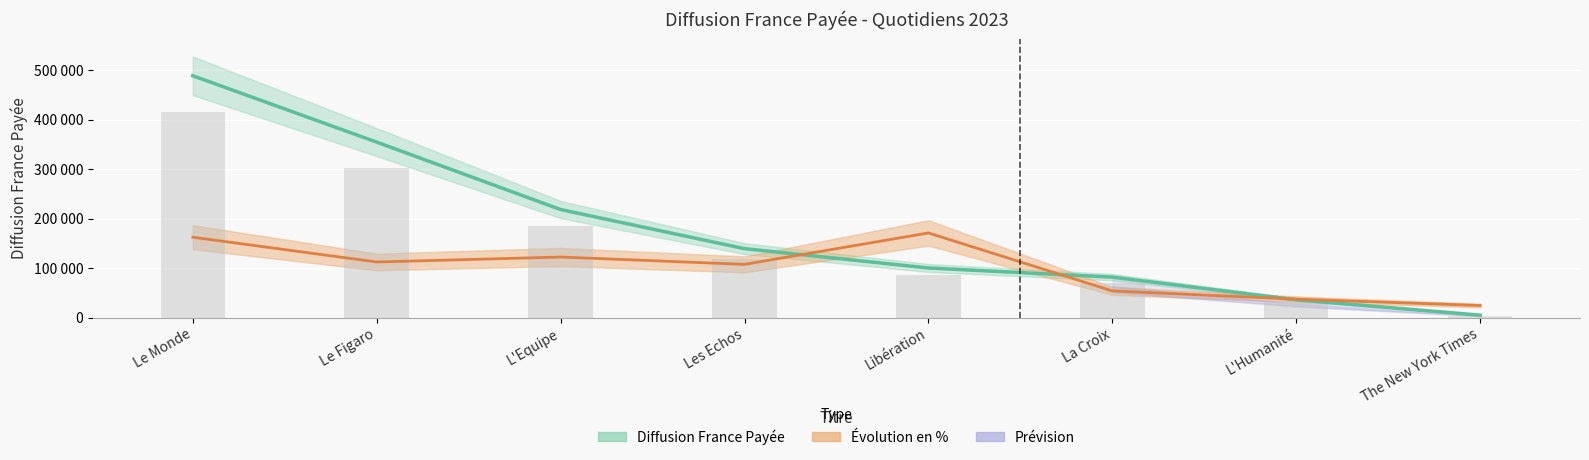

What is the value of the Evolution en % bar at the 6th from the left?

53888.4